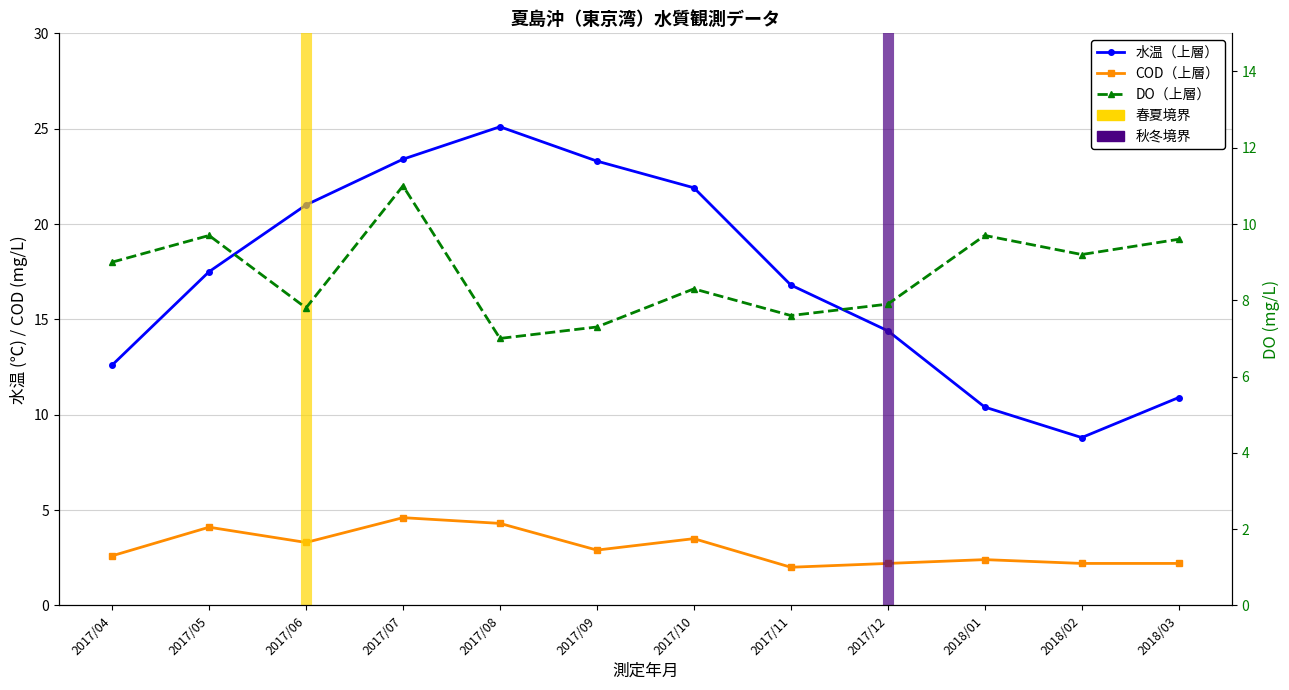

How many interior local valleys does the COD（上層） series have?

3